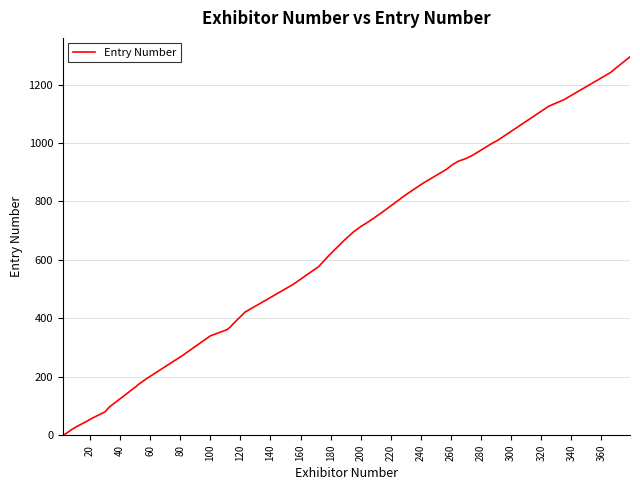

What is the maximum value shown in the chart?

1295